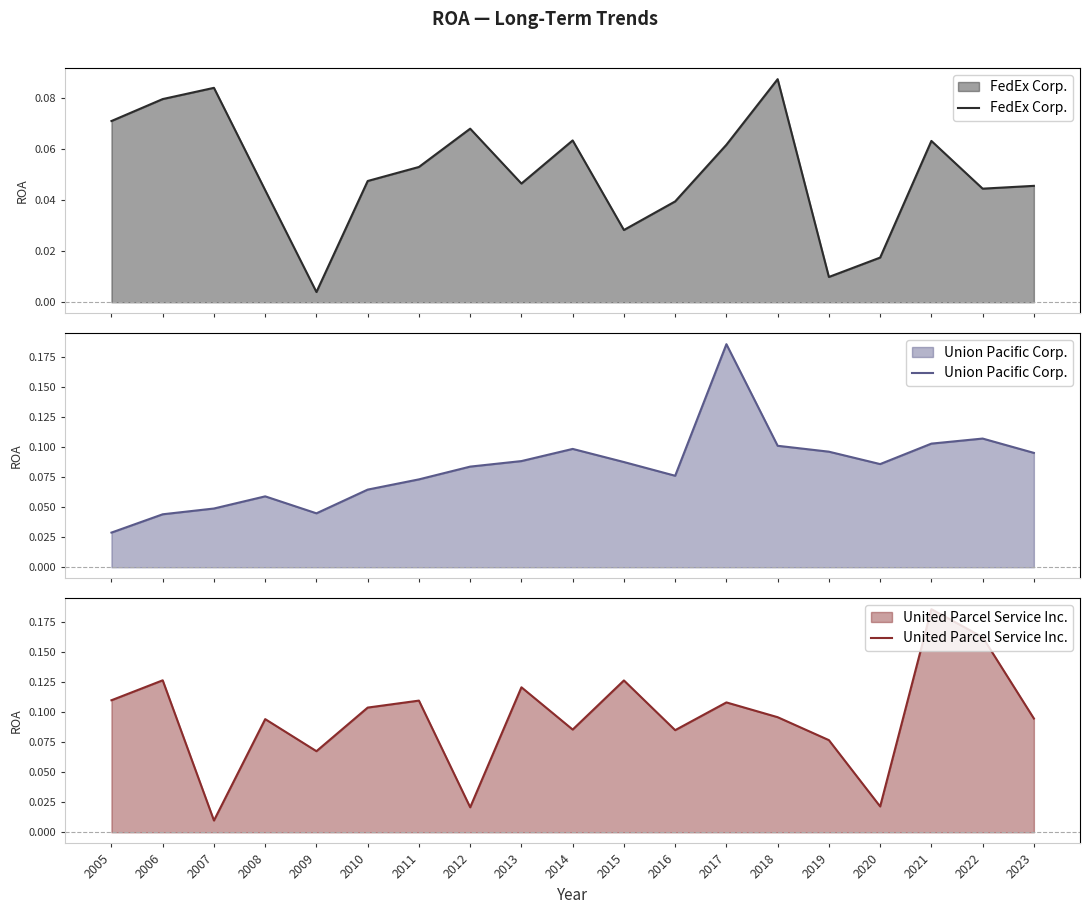

What is the greatest value displayed?

0.2